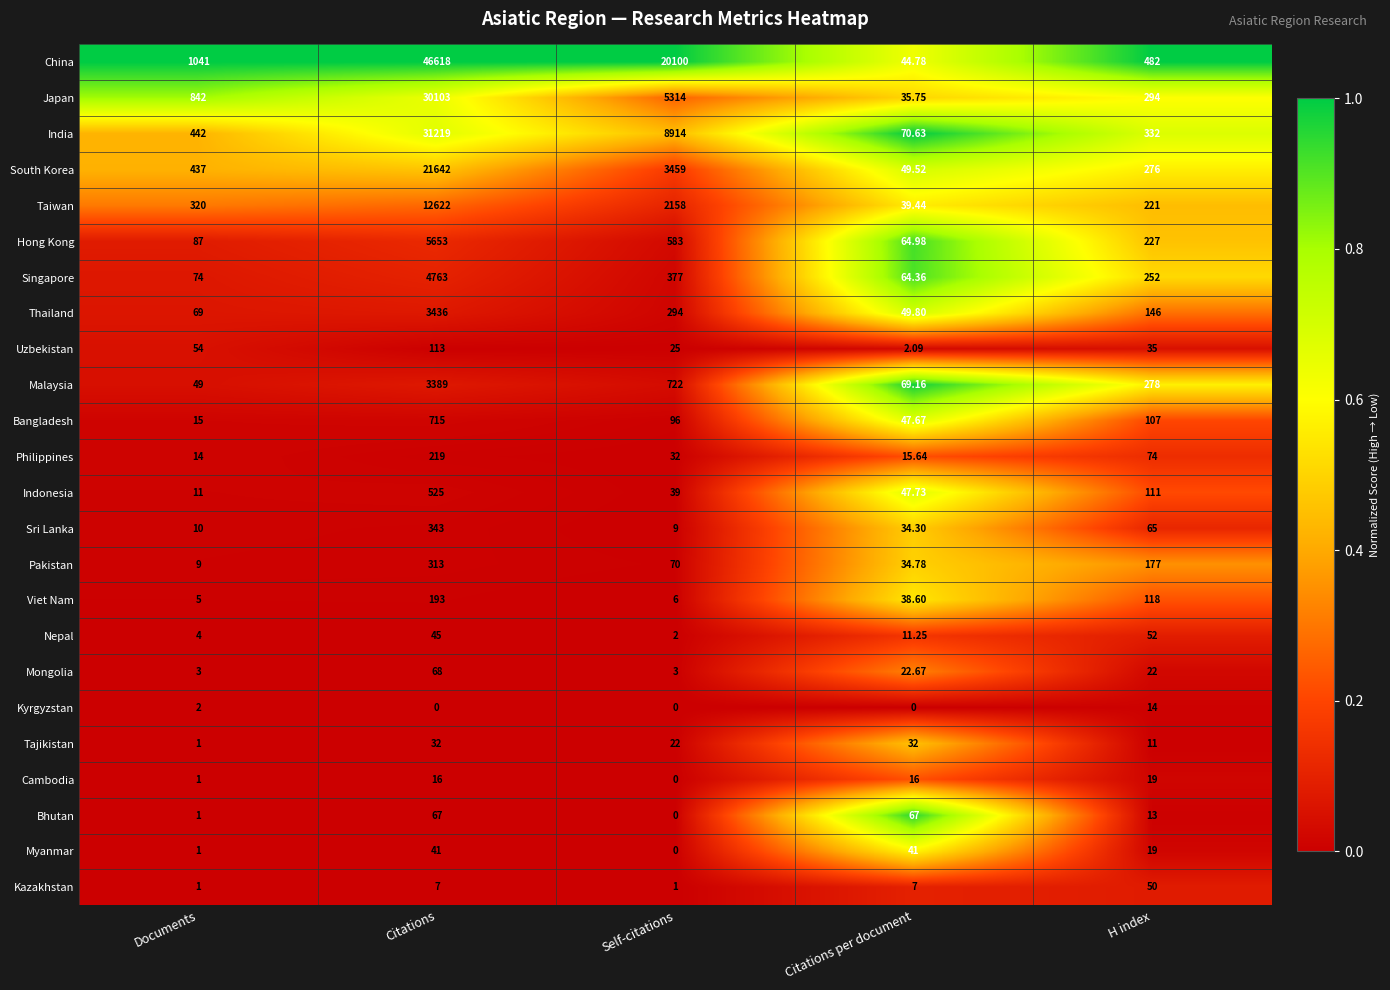

Where does the Malaysia series first go above 278?

Citations